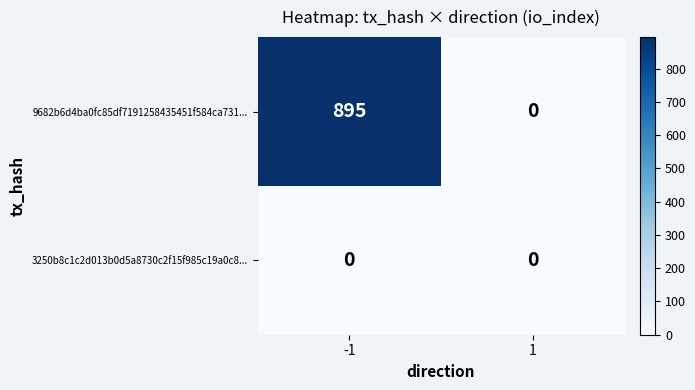

Which label corresponds to the largest value in the chart?

-1